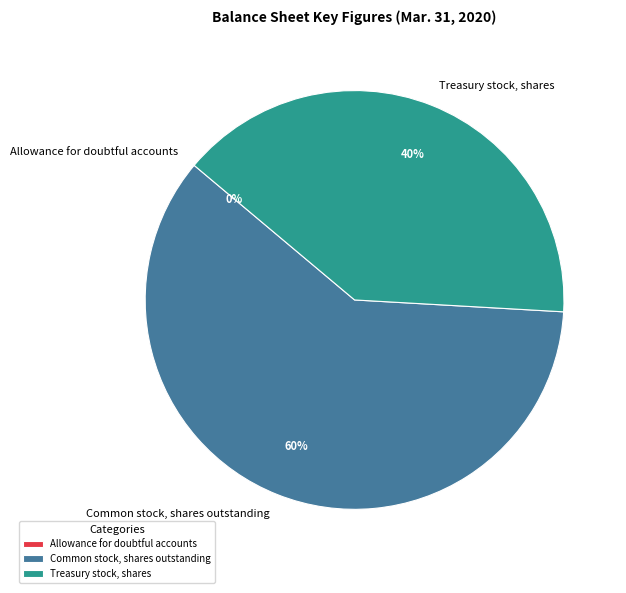

What is the majority slice?

Common stock, shares outstanding